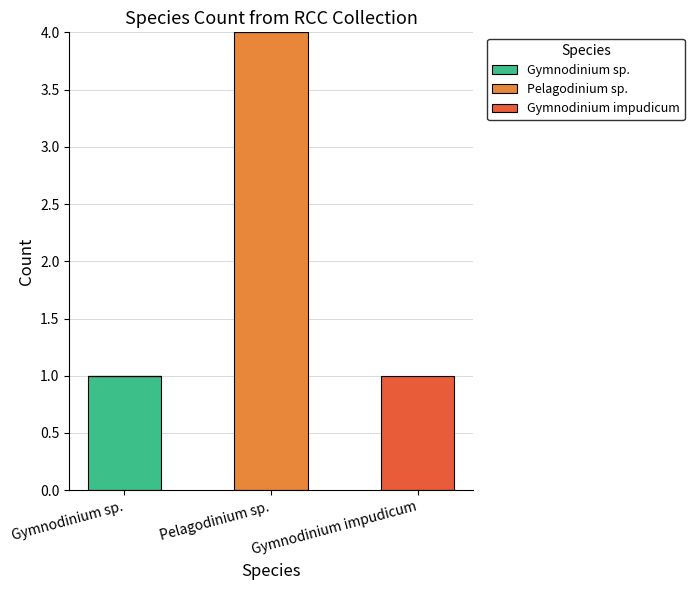

The Gymnodinium sp. series shows 1 at Gymnodinium sp.. True or false?

True